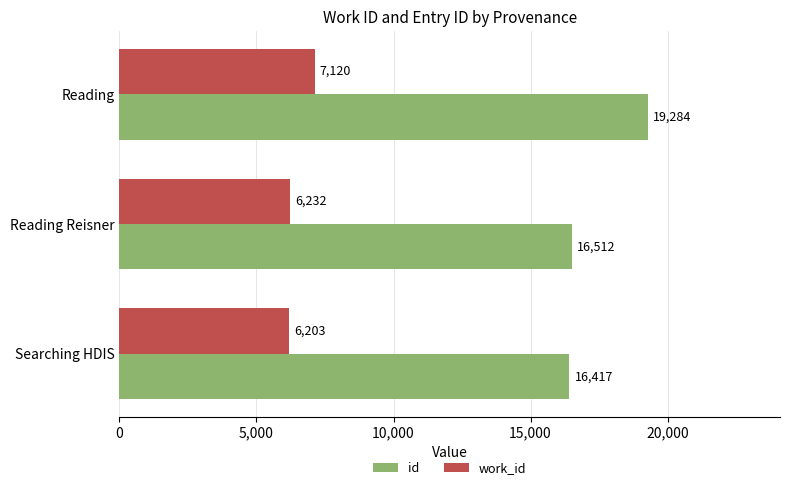

Which category has the highest value across all series?

Reading